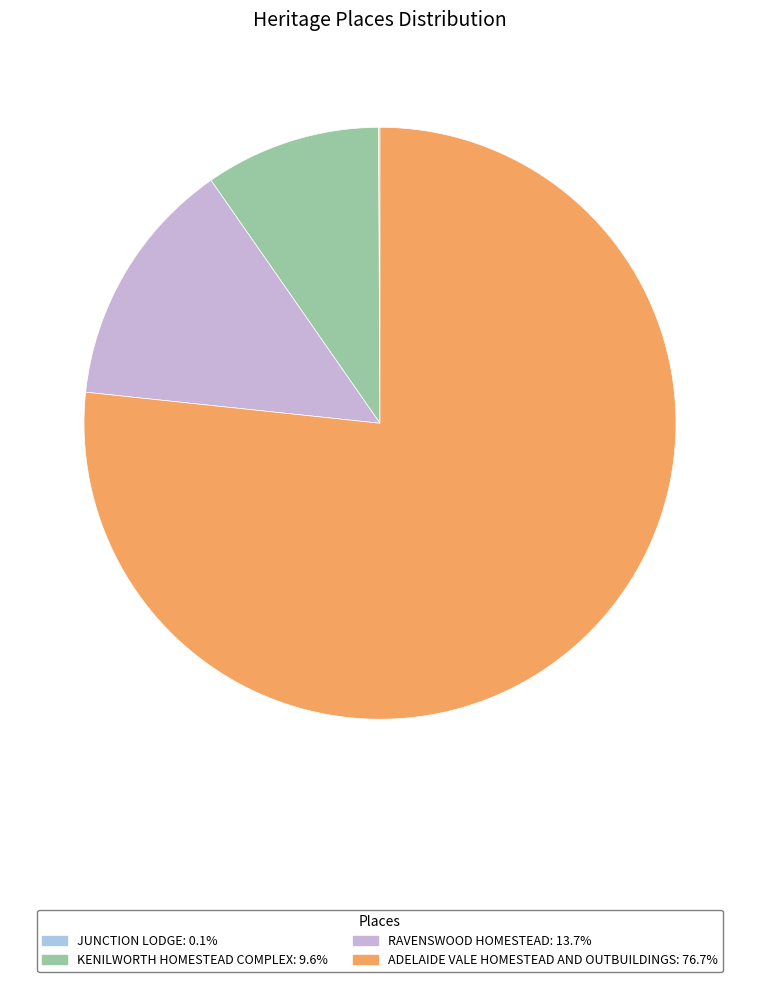

What is the ratio of the value at ADELAIDE VALE HOMESTEAD AND OUTBUILDINGS: 76.7% to the value at RAVENSWOOD HOMESTEAD: 13.7%?

5.6